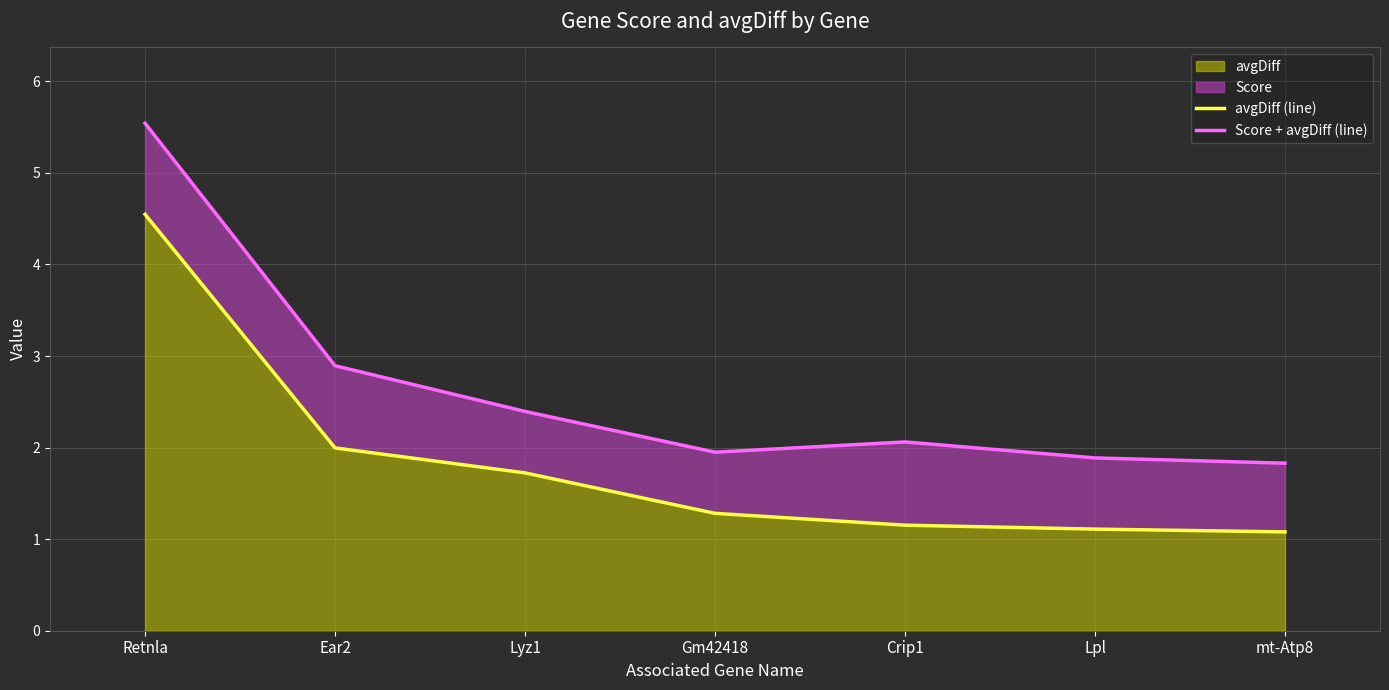

True or false: Score + avgDiff (line) has more than 1 points higher than both neighbors.

False